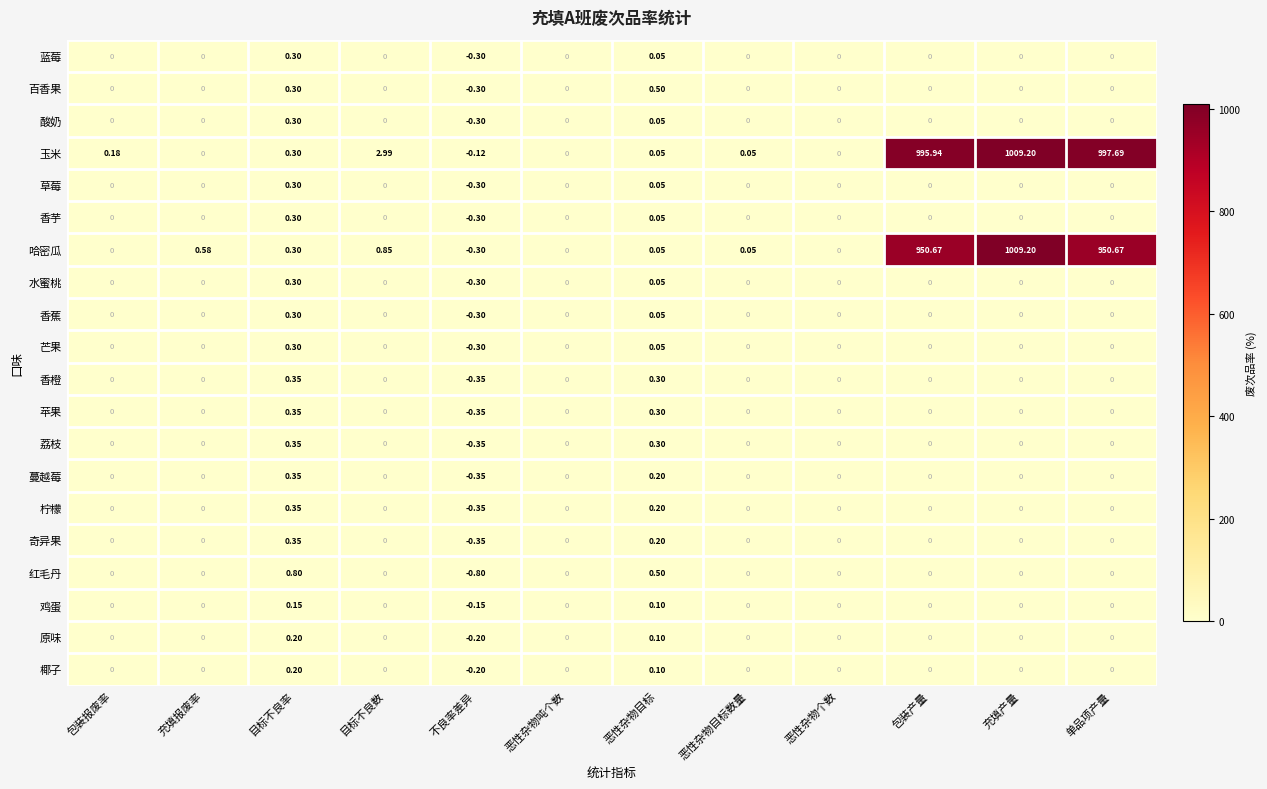

At which category does the chart reach its peak across all series?

充填产量